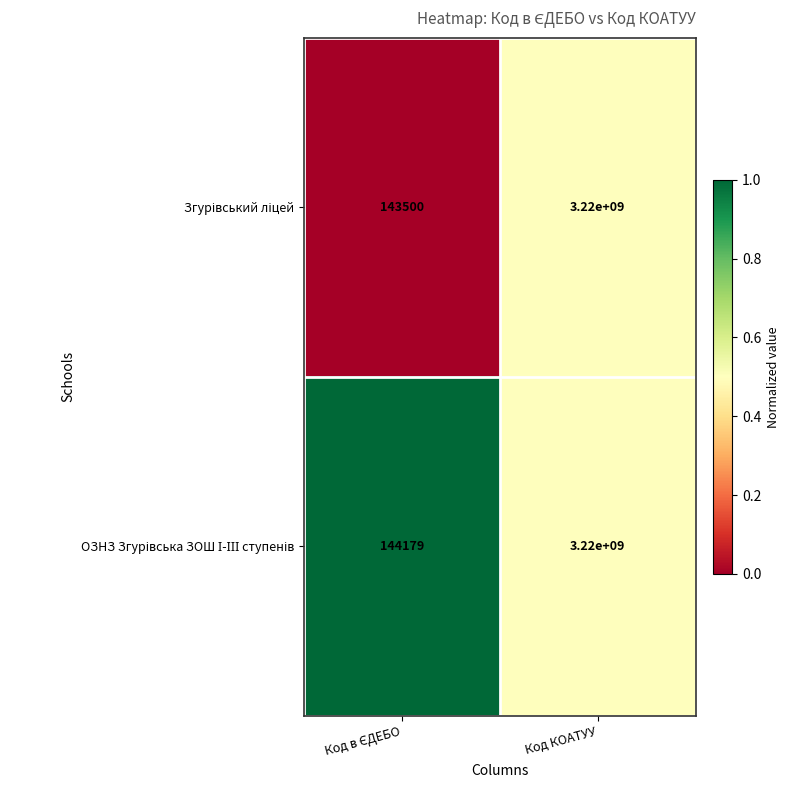

At which category is the sum across all series the highest?

Код КОАТУУ